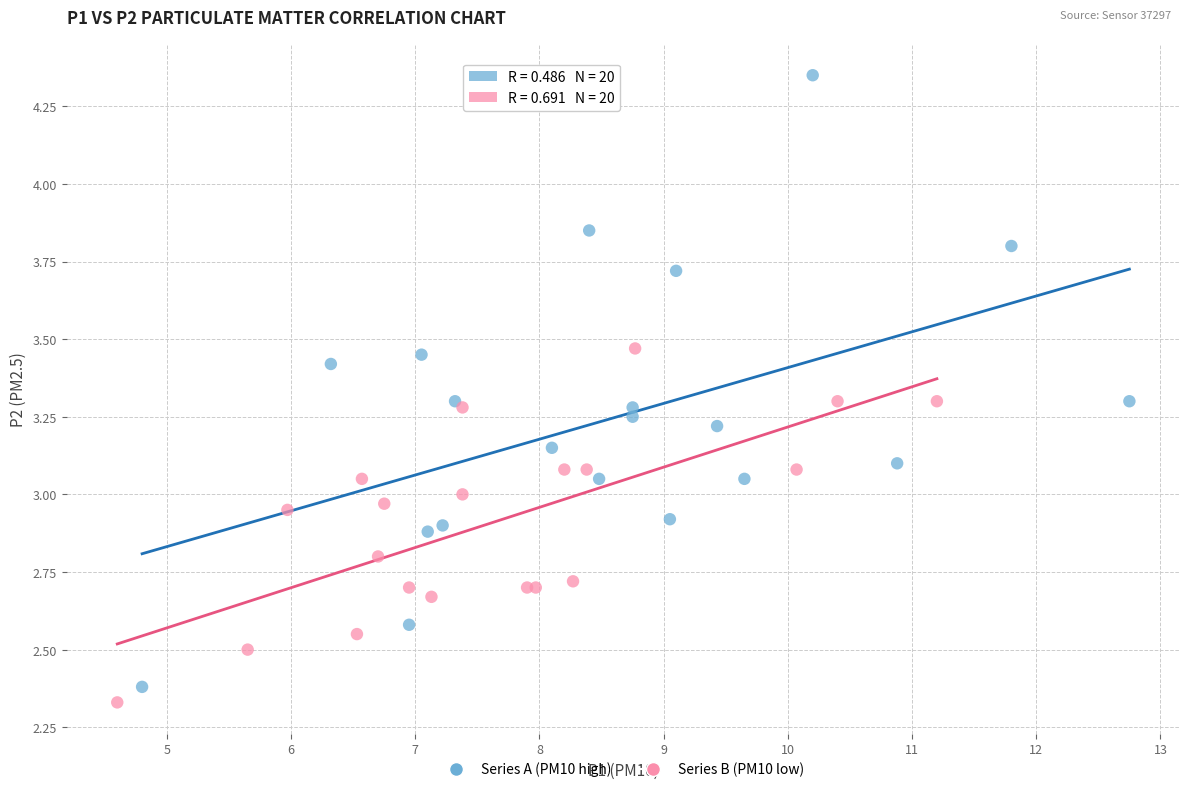

Which series reaches the maximum Y coordinate?

Series A (PM10 high)